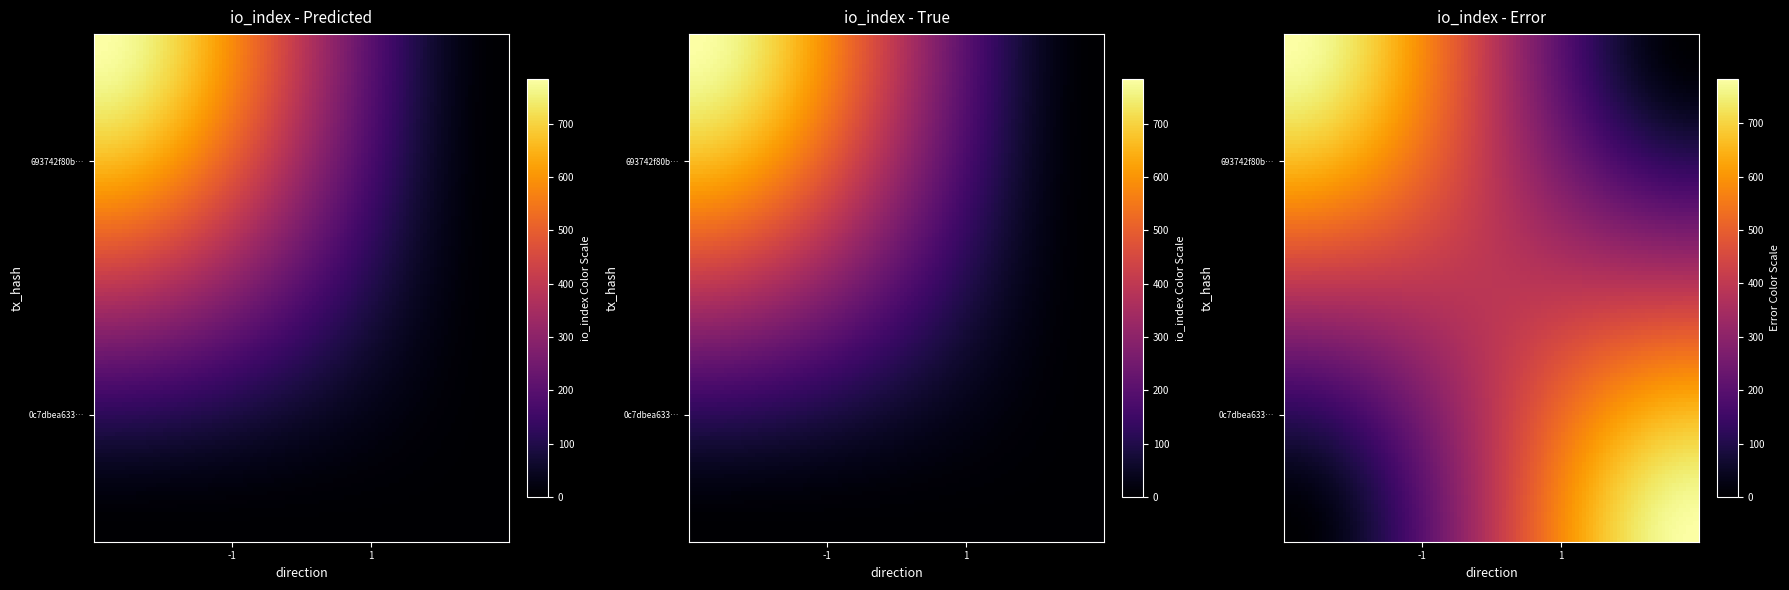

How many 693742f80bcf0c073fdc8c77bb49e01a11adccc values are between -1 and 784?

2